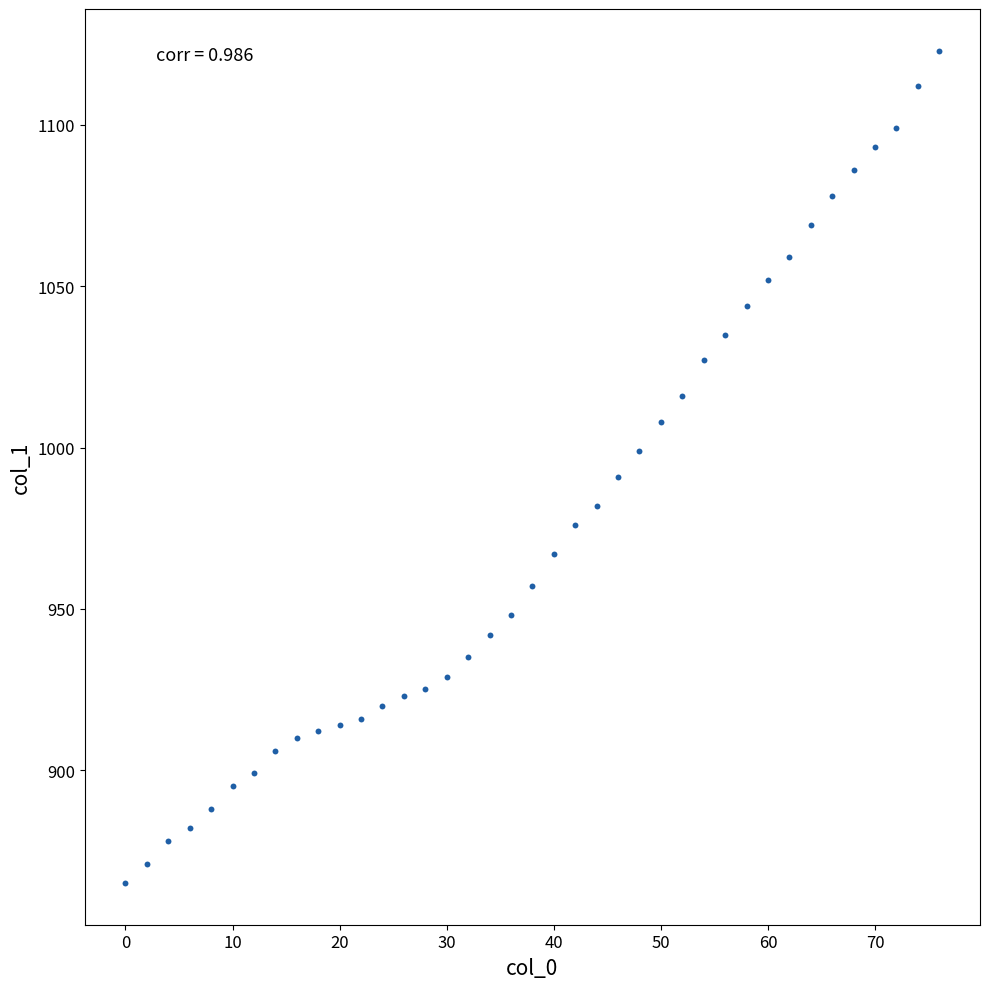

What is the range of X values (max minus min)?

76